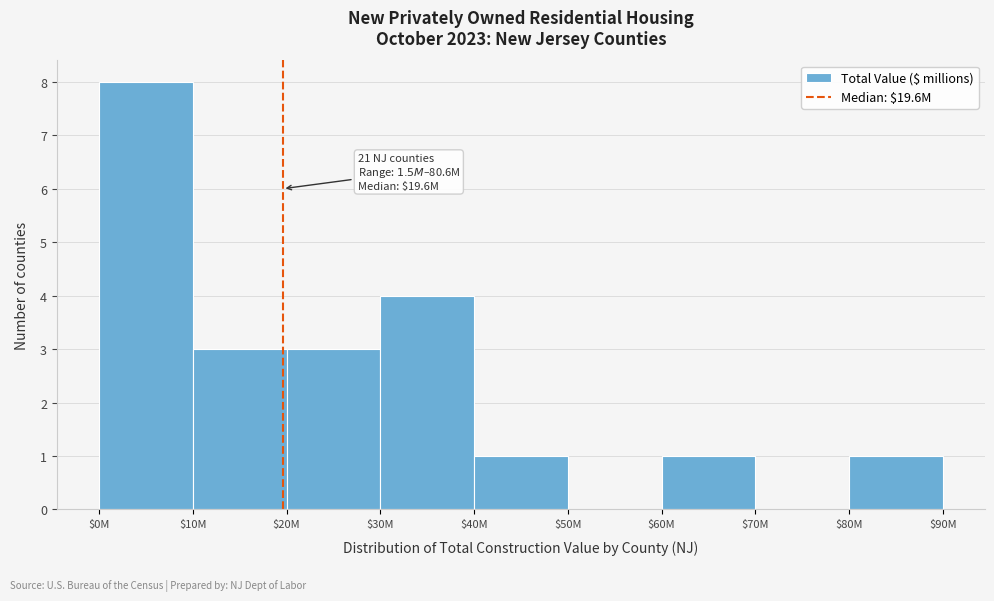

What is the greatest value displayed?

8